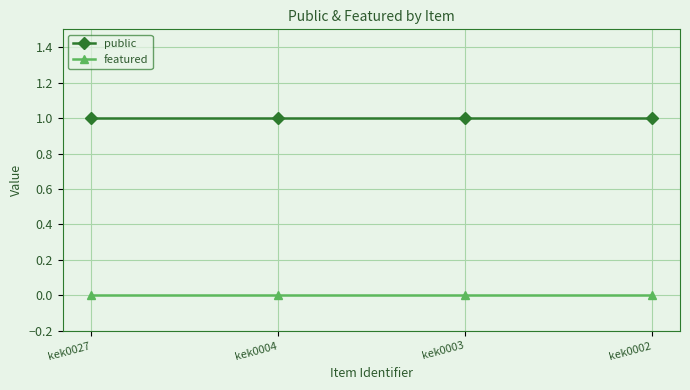

Reading left to right, transcribe all the data shown in this chart.

public: 1	1	1	1
featured: 0	0	0	0